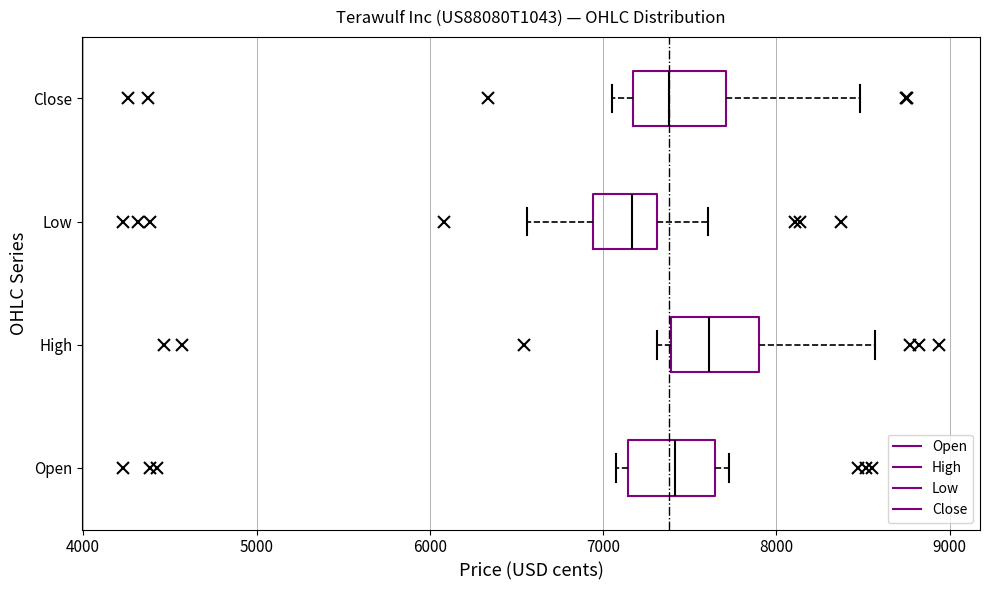

Where does the left whisker of the box for Close end on the x-axis? The values are not printed on the chart, so give them approximately, as read against the axis.

7100